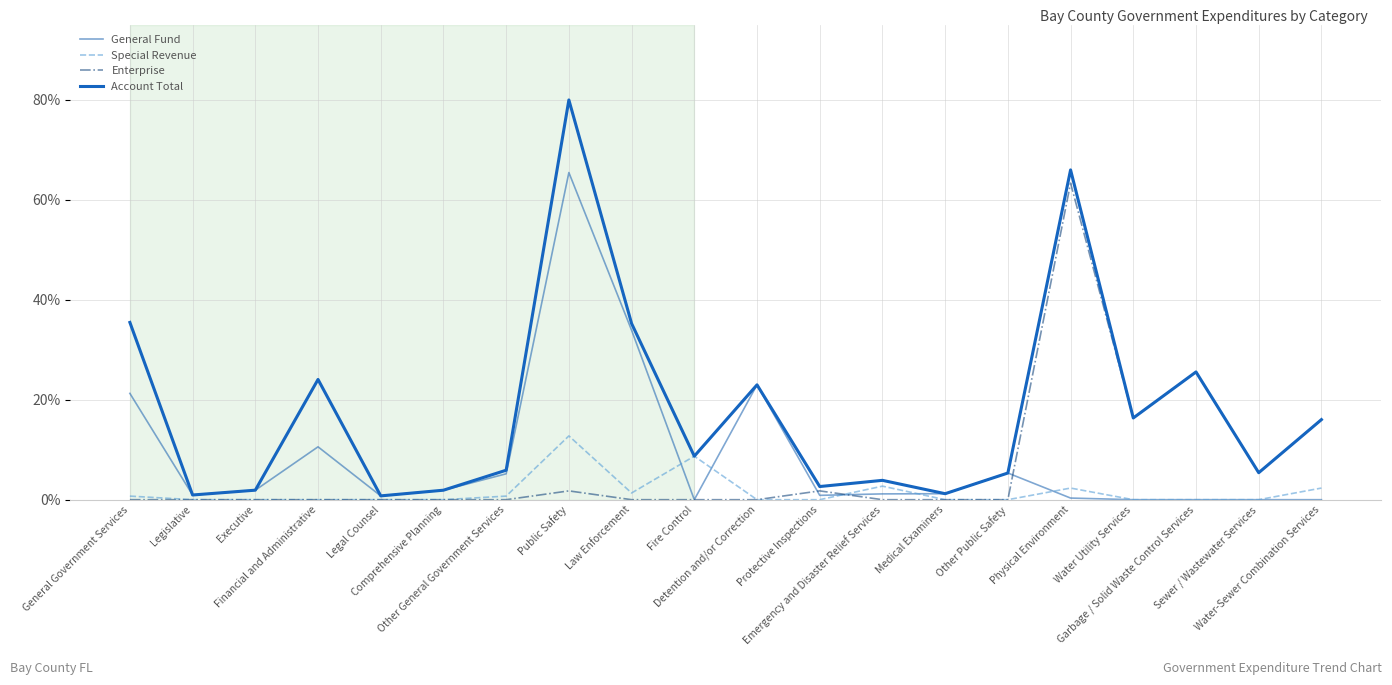

What is the spread (max minus min) of values at Other Public Safety?

5.3